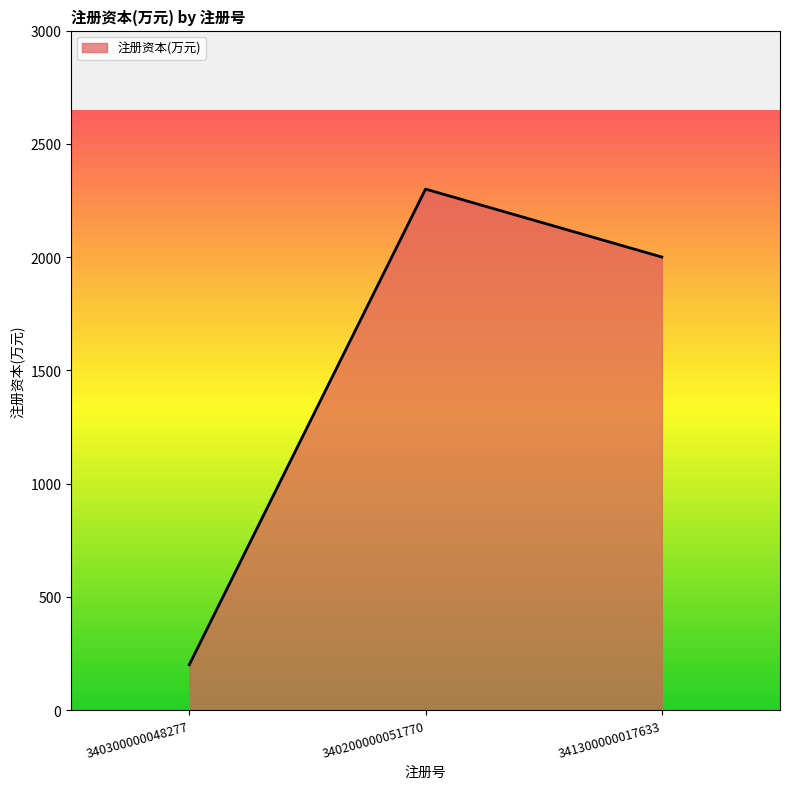

What is the difference between the maximum and minimum values?

2100